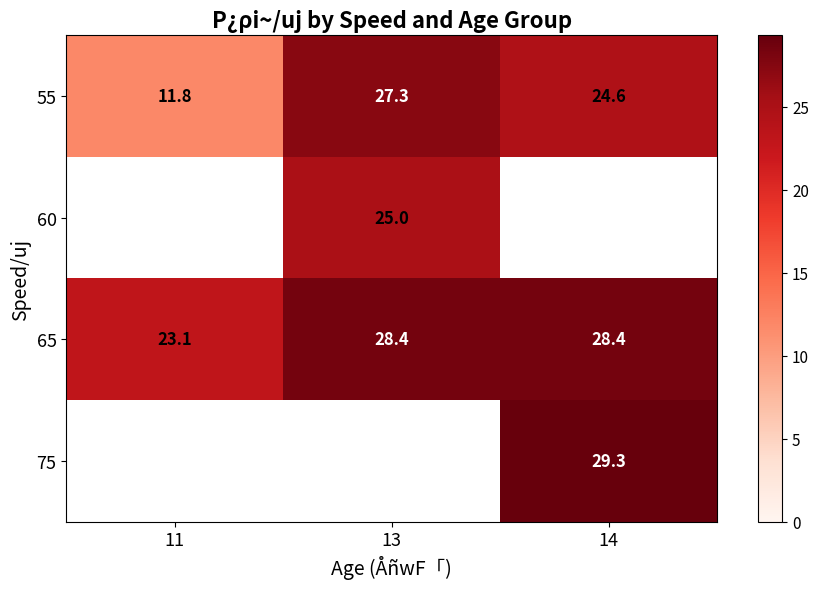

At which label does 55 first exceed 24?

13